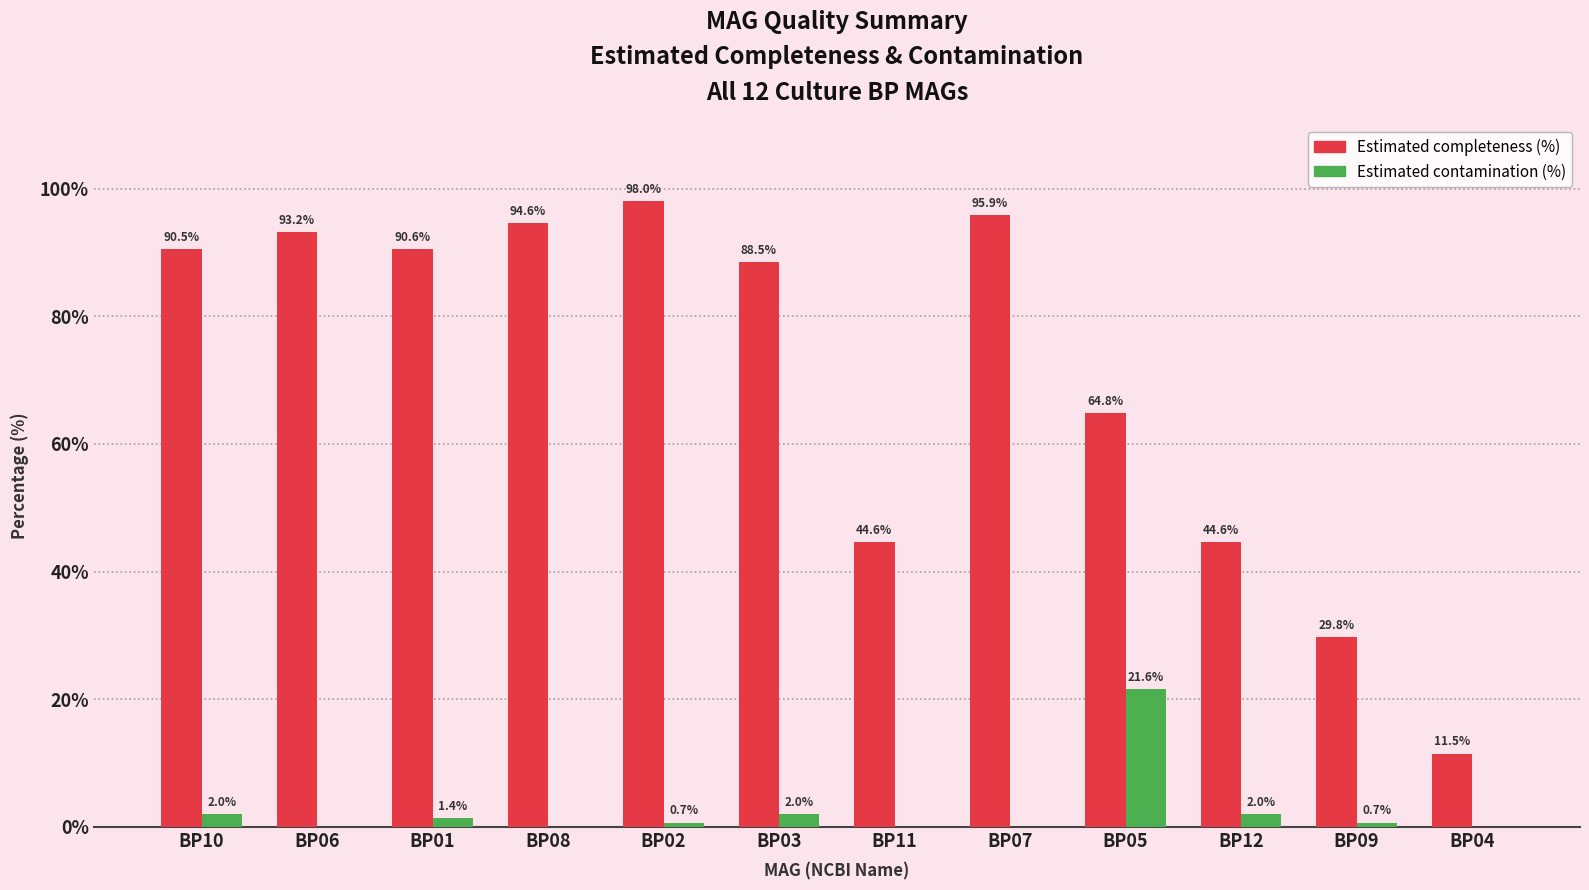

Which series has the widest spread of values?

Estimated completeness (%)